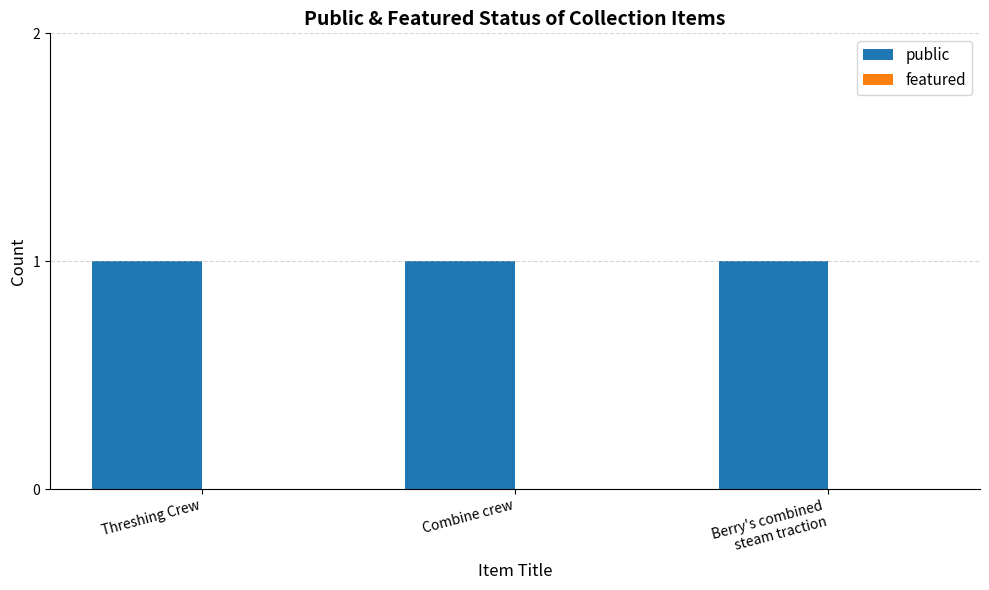

Where is public nearest to the value 1?

Threshing Crew